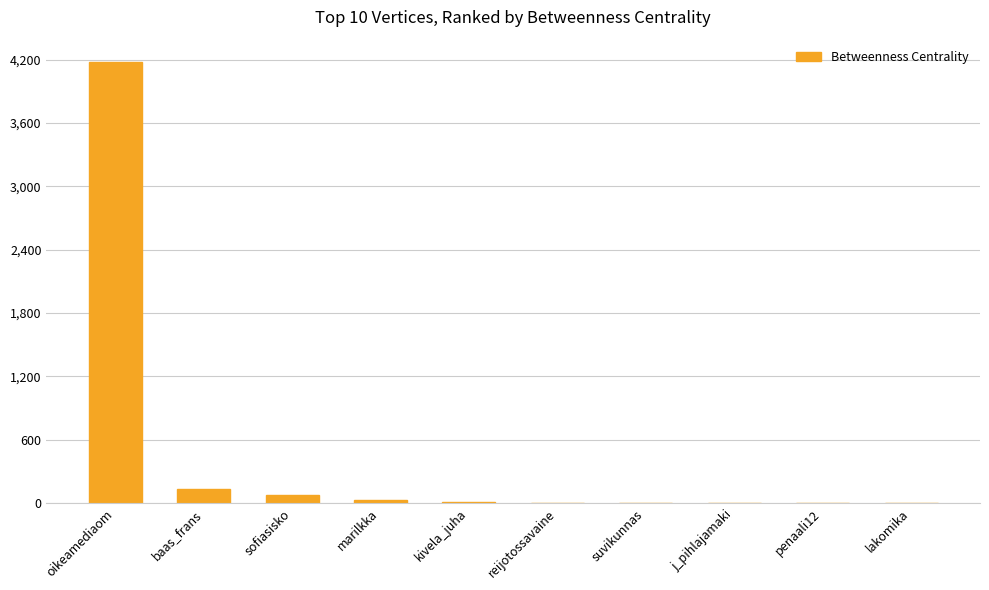

What is the sum of all values?

4458.0